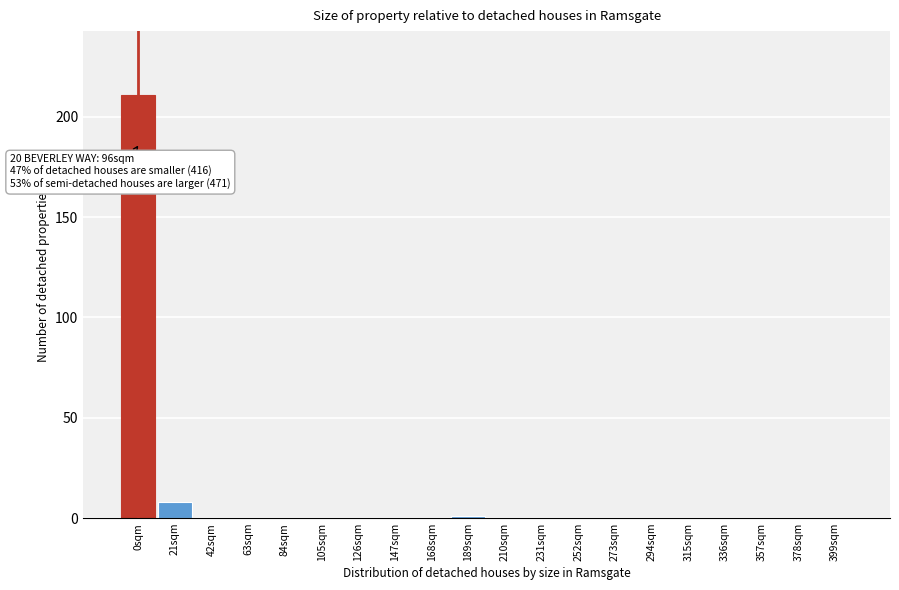

Reading right to left, extract all data points from this chart.

399sqm=0	378sqm=0	357sqm=0	336sqm=0	315sqm=0	294sqm=0	273sqm=0	252sqm=0	231sqm=0	210sqm=0	189sqm=1	168sqm=0	147sqm=0	126sqm=0	105sqm=0	84sqm=0	63sqm=0	42sqm=0	21sqm=8	0sqm=211